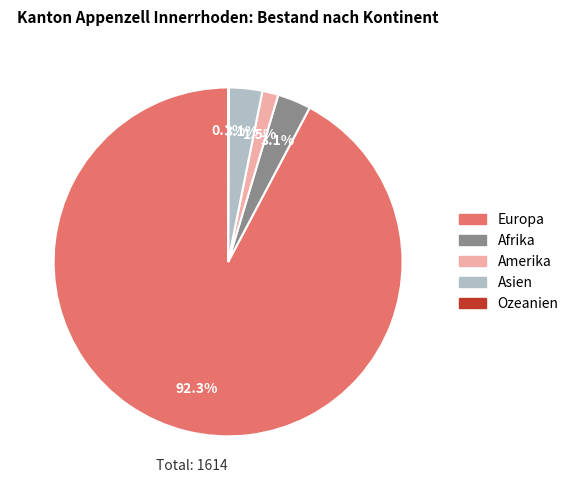

Which category has the biggest portion of the pie?

Europa